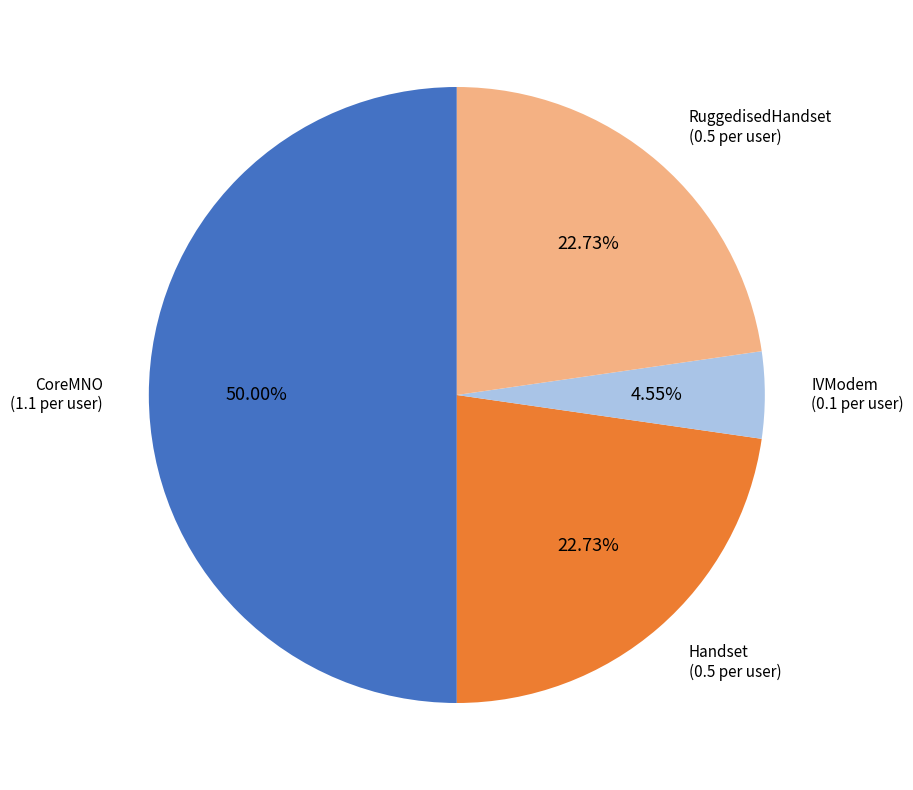

Which slice is the largest?

CoreMNO